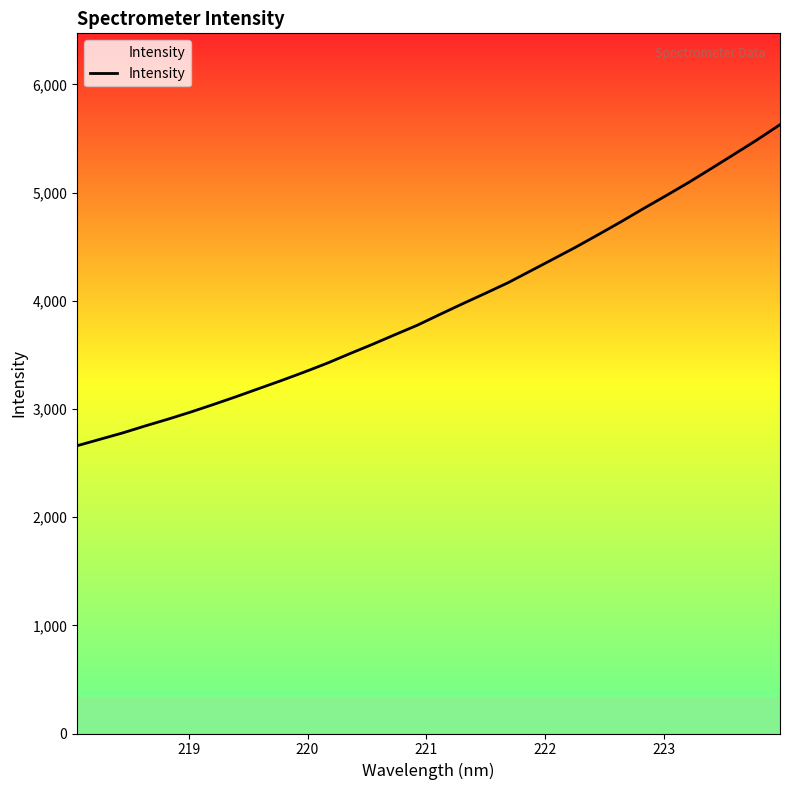

Reading right to left, extract all data points from this chart.

5627.4	5489.0	5356.9	5226.5	5097.5	4975.0	4855.3	4732.4	4613.7	4497.3	4386.5	4276.7	4167.0	4069.0	3972.9	3874.5	3774.3	3685.5	3595.6	3509.3	3421.0	3340.0	3262.3	3187.6	3112.8	3040.7	2970.8	2905.2	2842.8	2777.8	2718.9	2660.0